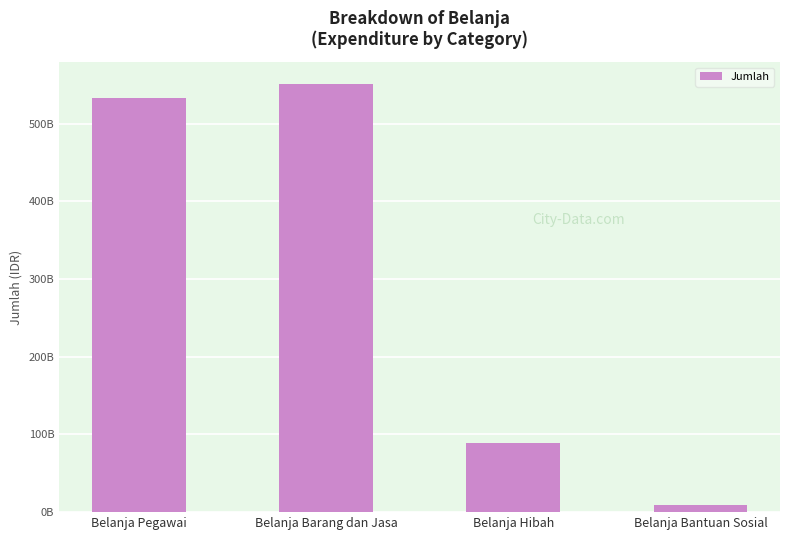

Does the chart contain any negative values?

No